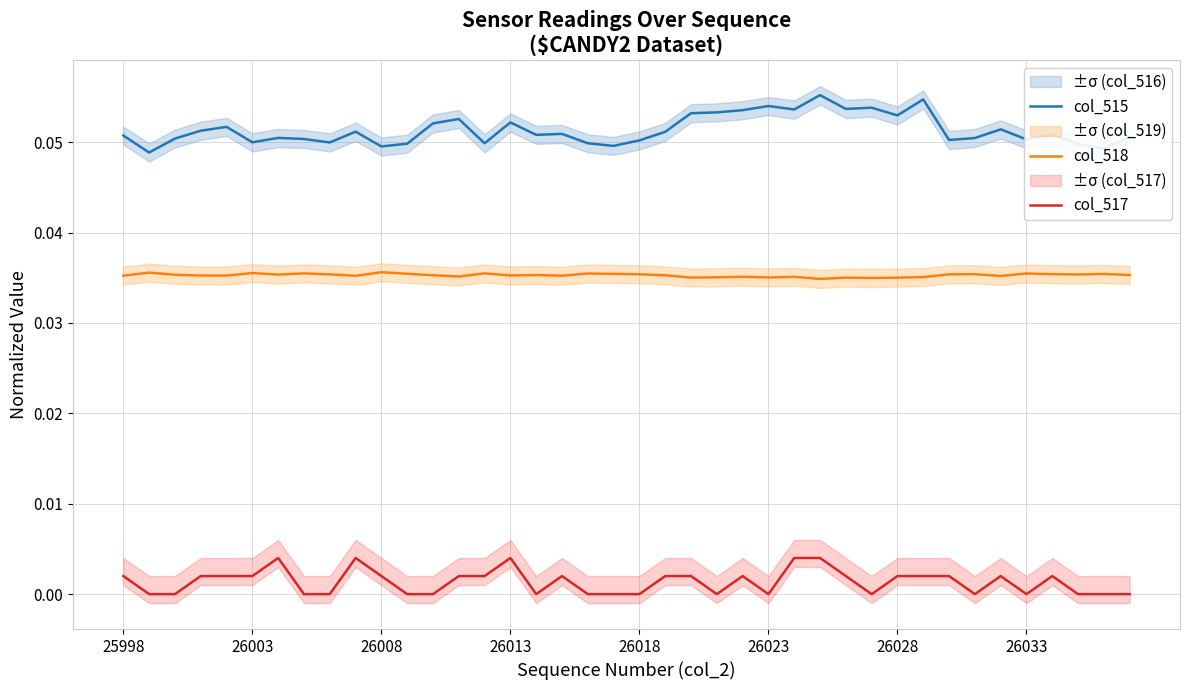

Reading left to right, what are all the values shown in this chart?

col_515: 0.1	0.0	0.1	0.1	0.1	0.0	0.1	0.1	0.0	0.1	0.0	0.0	0.1	0.1	0.0	0.1	0.1	0.1	0.0	0.0	0.1	0.1	0.1	0.1	0.1	0.1	0.1	0.1	0.1	0.1	0.1	0.1	0.1	0.1	0.1	0.1	0.1	0.0	0.0	0.1
col_518: 0.0	0.0	0.0	0.0	0.0	0.0	0.0	0.0	0.0	0.0	0.0	0.0	0.0	0.0	0.0	0.0	0.0	0.0	0.0	0.0	0.0	0.0	0.0	0.0	0.0	0.0	0.0	0.0	0.0	0.0	0.0	0.0	0.0	0.0	0.0	0.0	0.0	0.0	0.0	0.0
col_517: 0.0	0.0	0.0	0.0	0.0	0.0	0.0	0.0	0.0	0.0	0.0	0.0	0.0	0.0	0.0	0.0	0.0	0.0	0.0	0.0	0.0	0.0	0.0	0.0	0.0	0.0	0.0	0.0	0.0	0.0	0.0	0.0	0.0	0.0	0.0	0.0	0.0	0.0	0.0	0.0